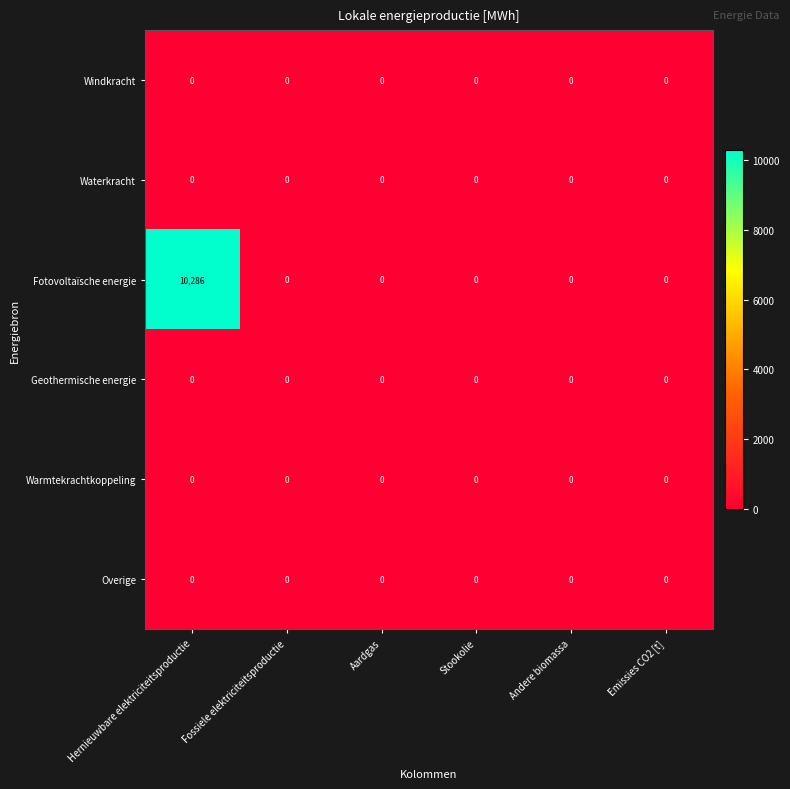

At which category is the sum across all series the highest?

Hernieuwbare elektriciteitsproductie